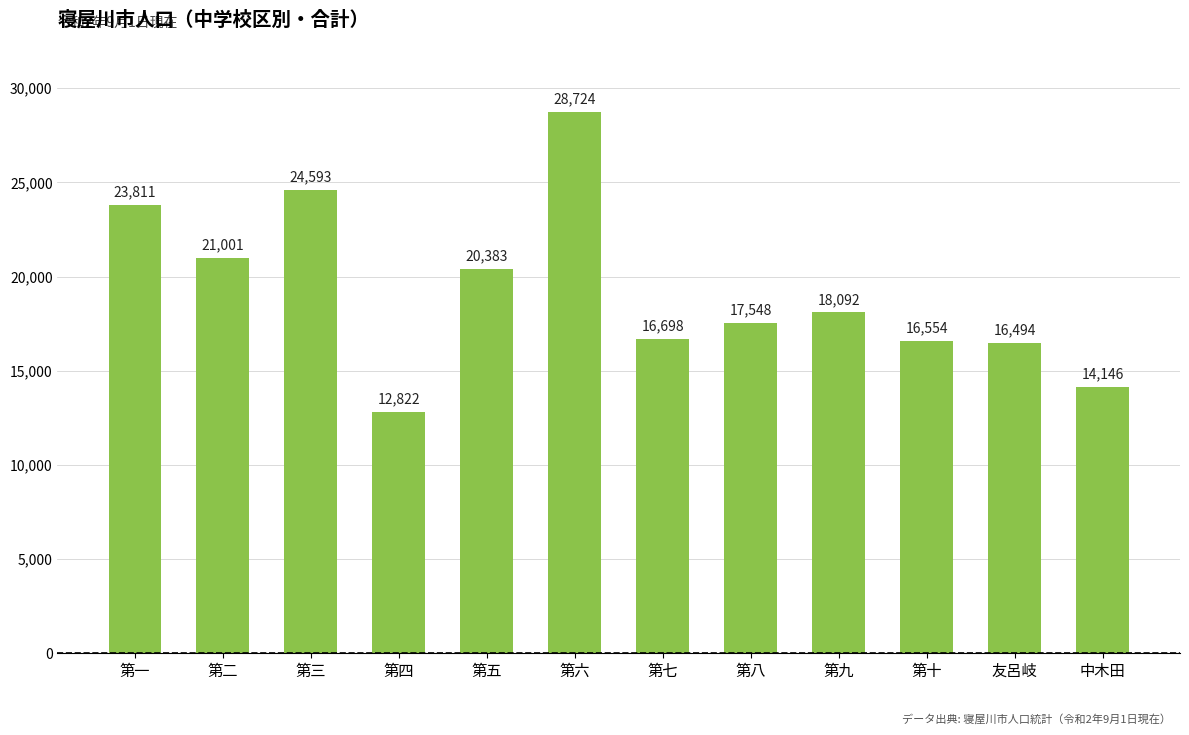

What is the label of the 12th bar from the right?

第一